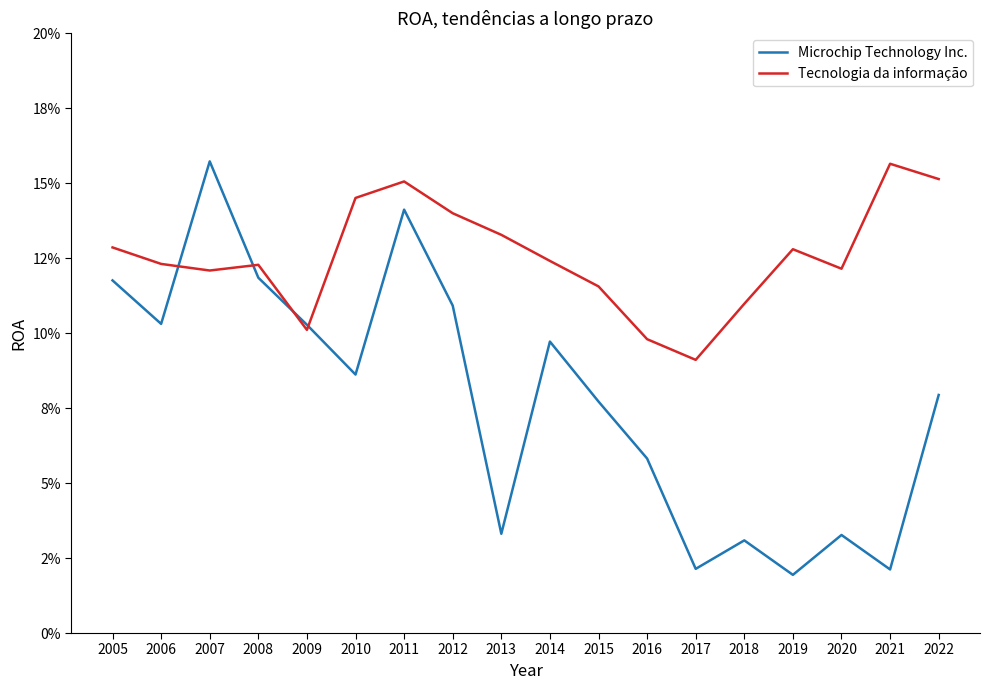

What is the sum of all Microchip Technology Inc. values?

1.4